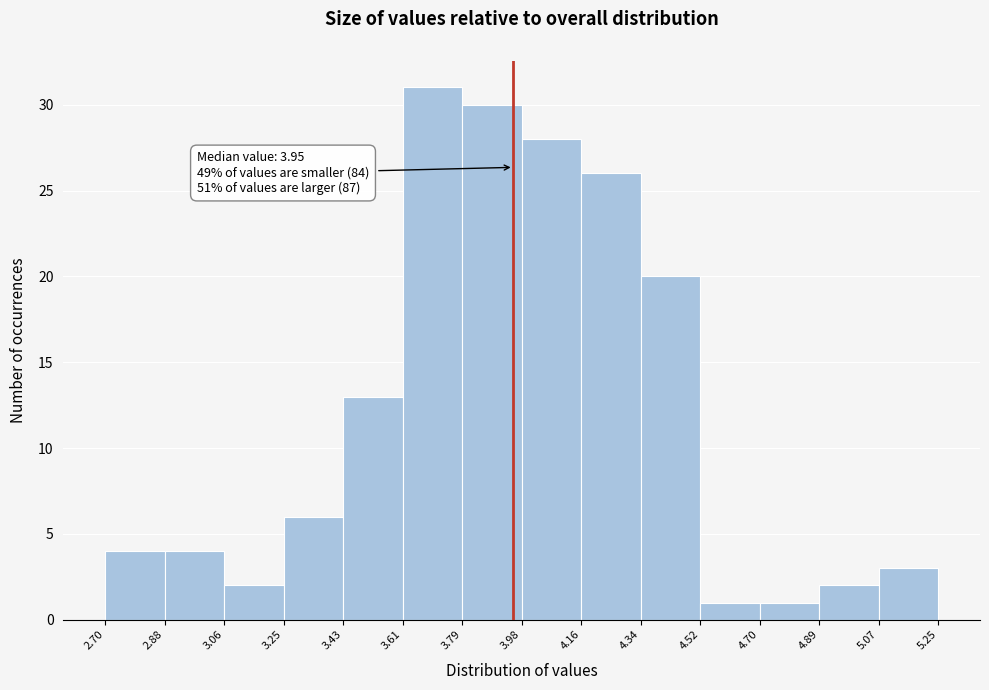

Which range on the x-axis has the tallest bar?

3.61 to 3.79